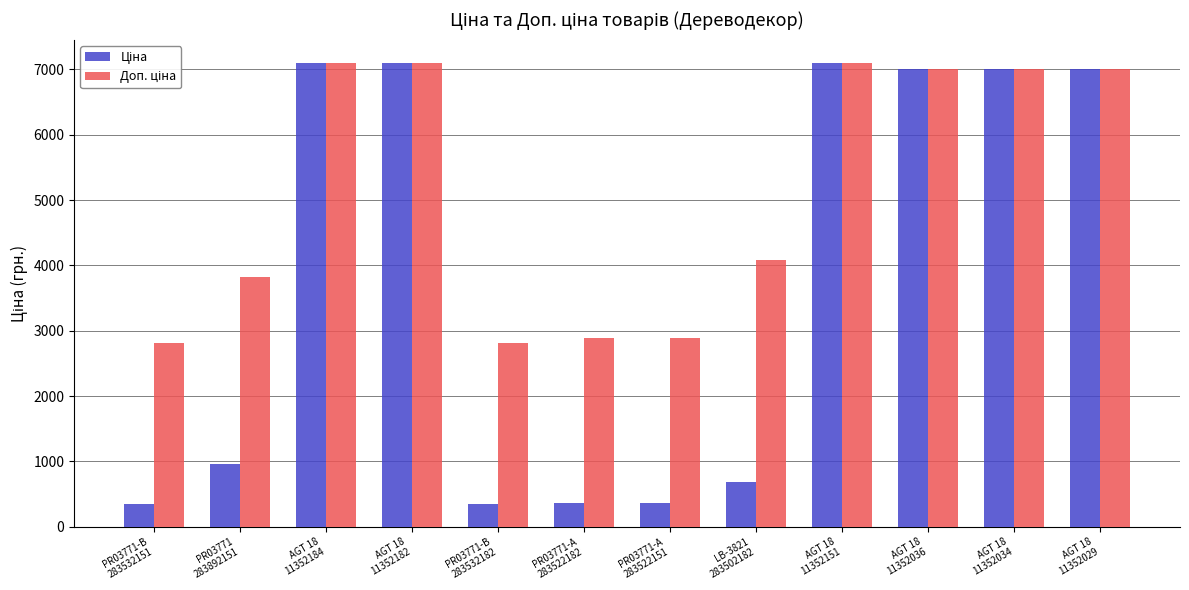

At how many categories does at least one series exceed 4767?

6